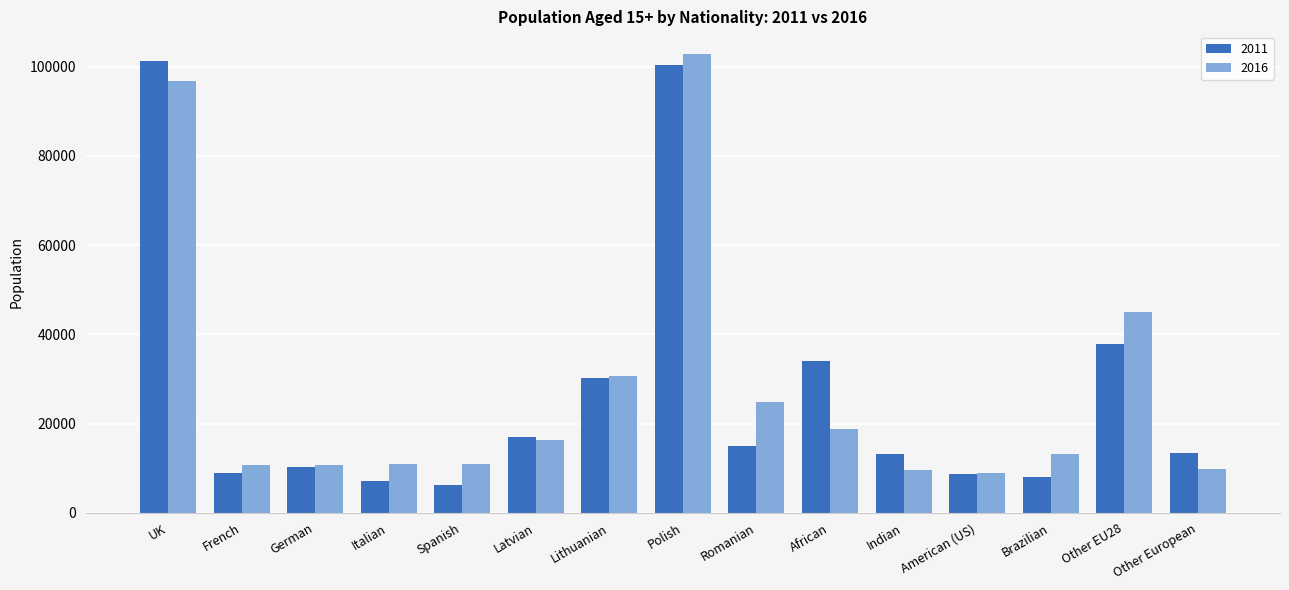

At which category is the sum across all series the highest?

Polish